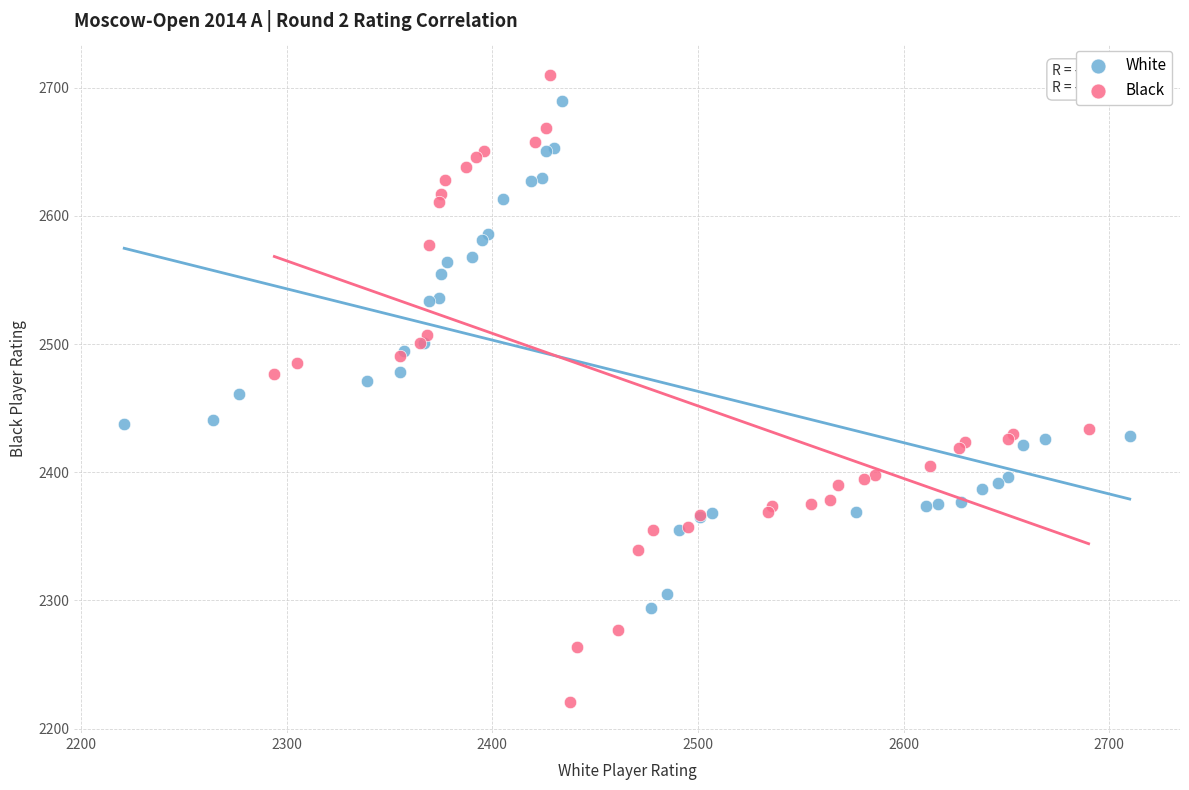

What are all the series names shown in the legend?

White, Black